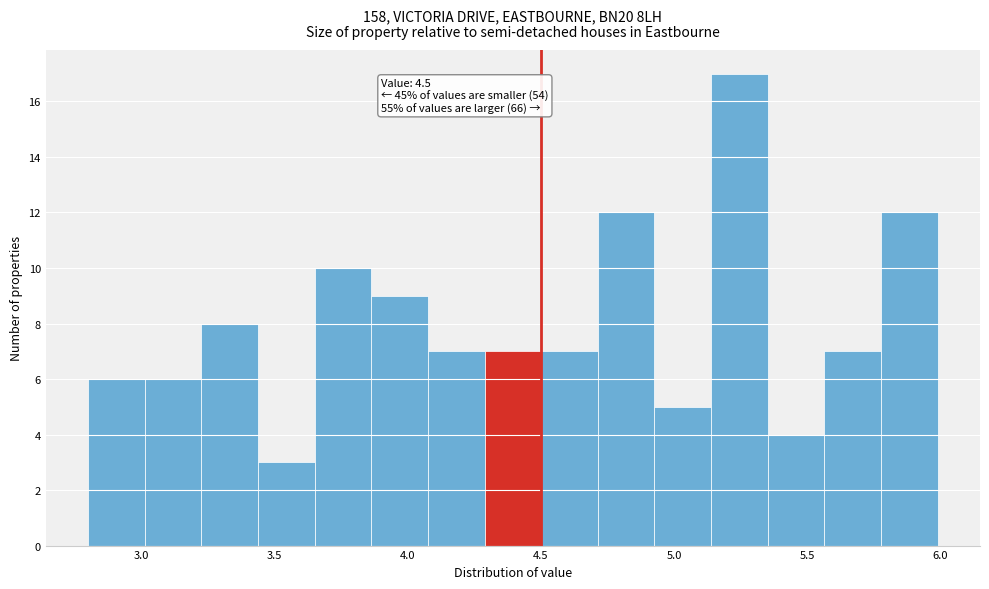

Which range on the x-axis has the tallest bar?

5.15 to 5.35